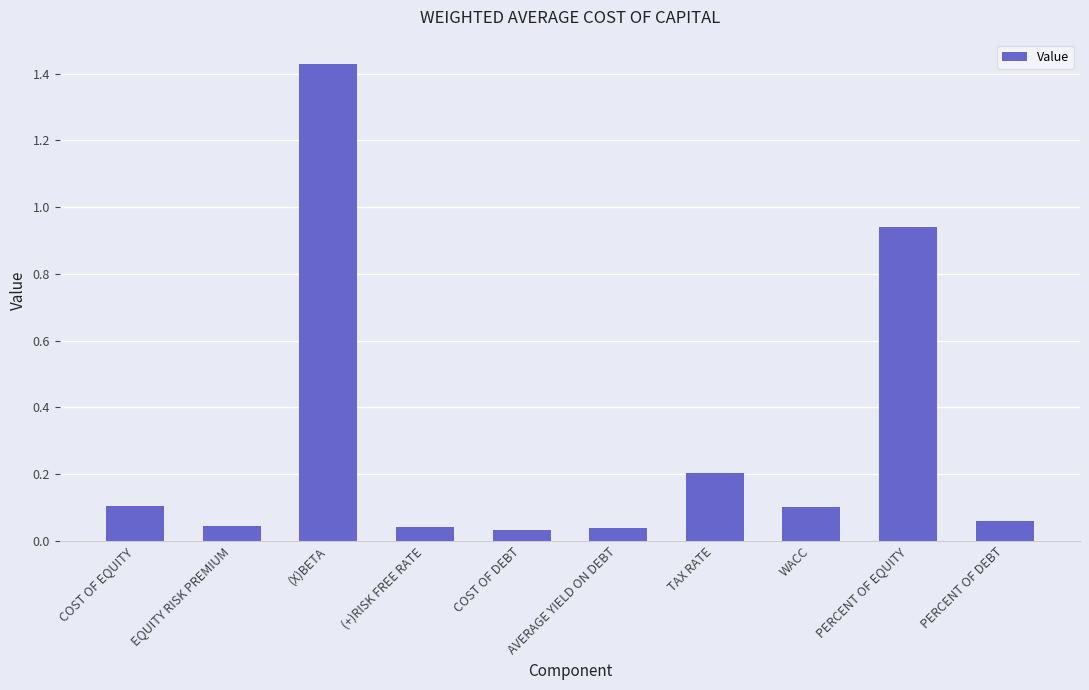

The chart shows a value of 0.1 at AVERAGE YIELD ON DEBT. True or false?

False